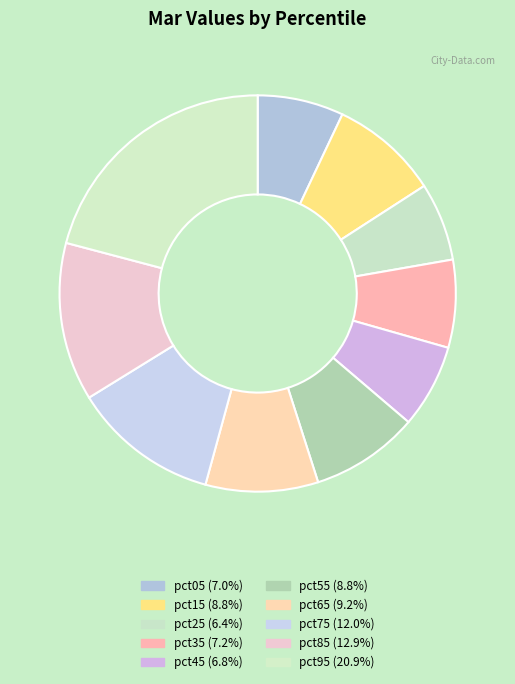

Rank the categories by value from highest to lowest.

pct95, pct85, pct75, pct65, pct15, pct55, pct35, pct05, pct45, pct25